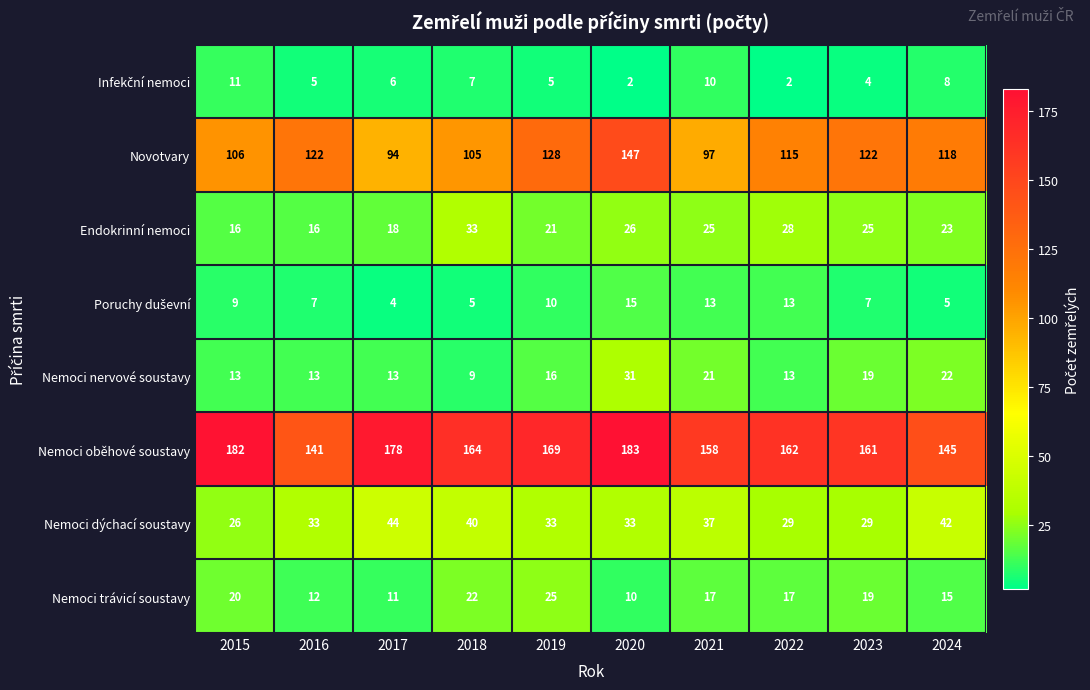

What is the total value across all series at 2022?

379